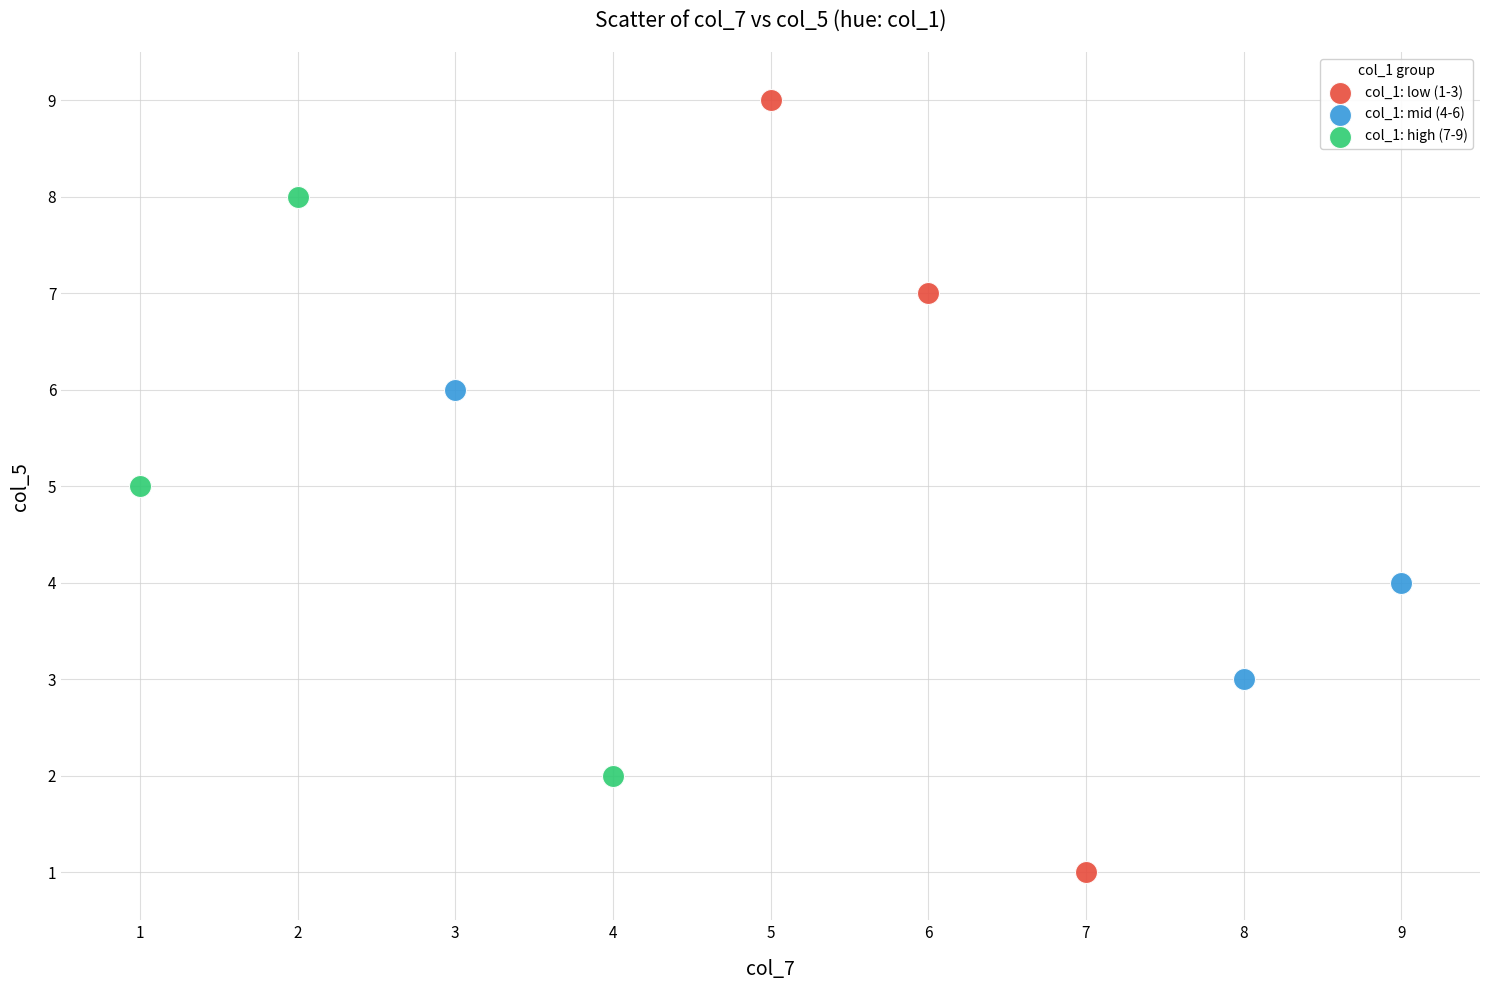

Which series has the largest Y range (max minus min)?

col_1: low (1-3)